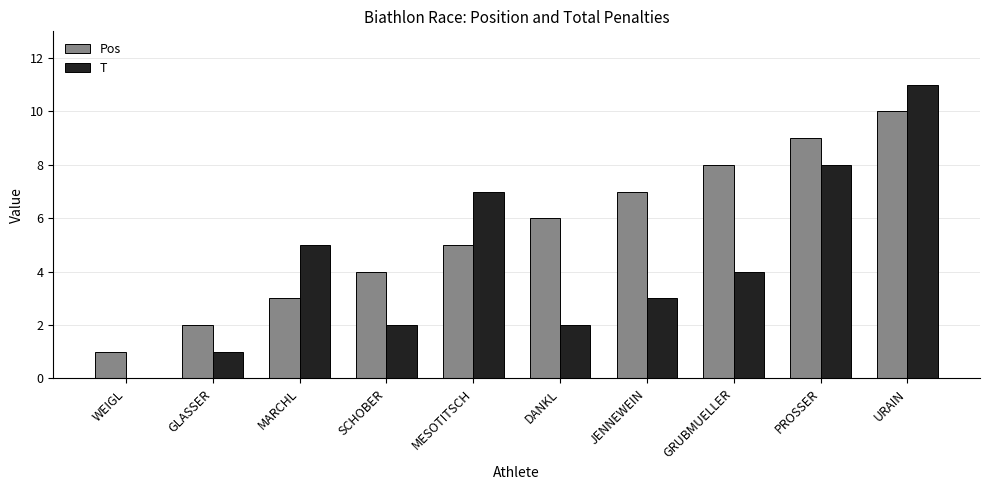

Where does the T series first go above 4?

MARCHL